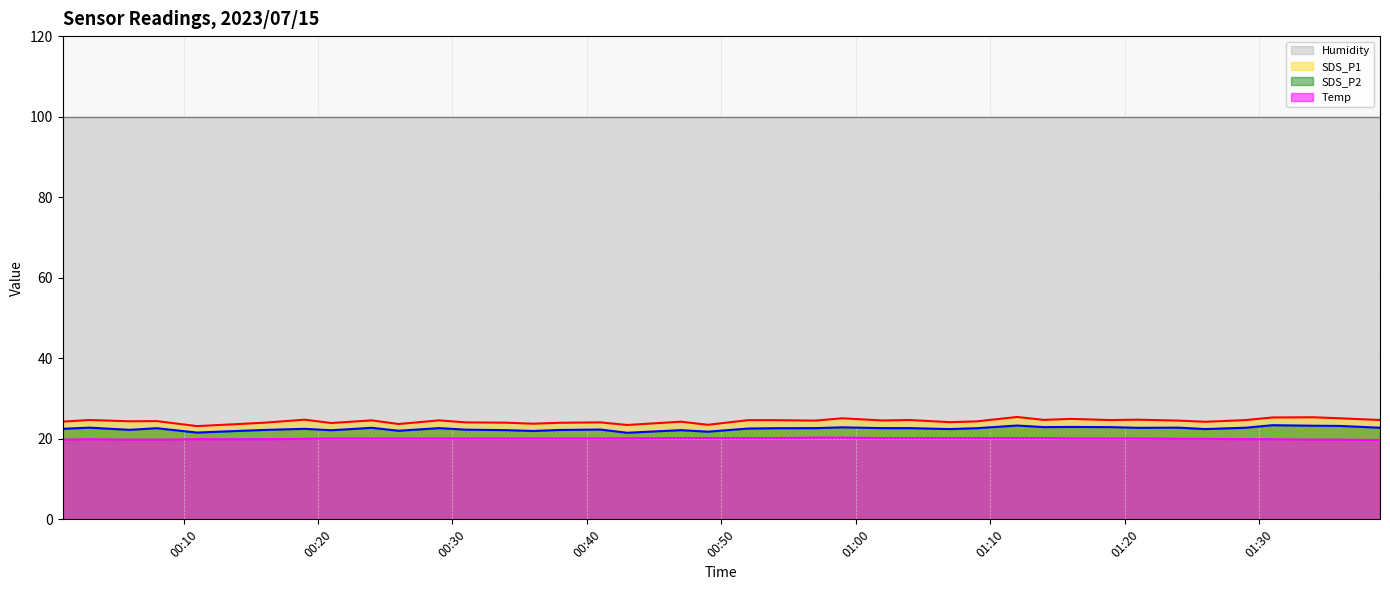

What is the value of the SDS_P2 point at the 10th from the left?

22.7